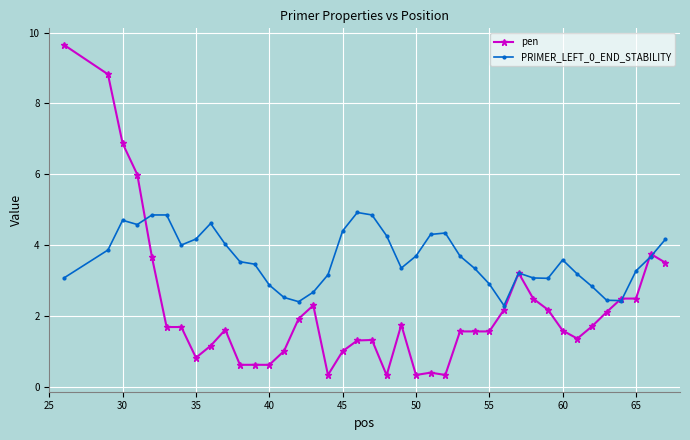

What are all the series names shown in the legend?

pen, PRIMER_LEFT_0_END_STABILITY